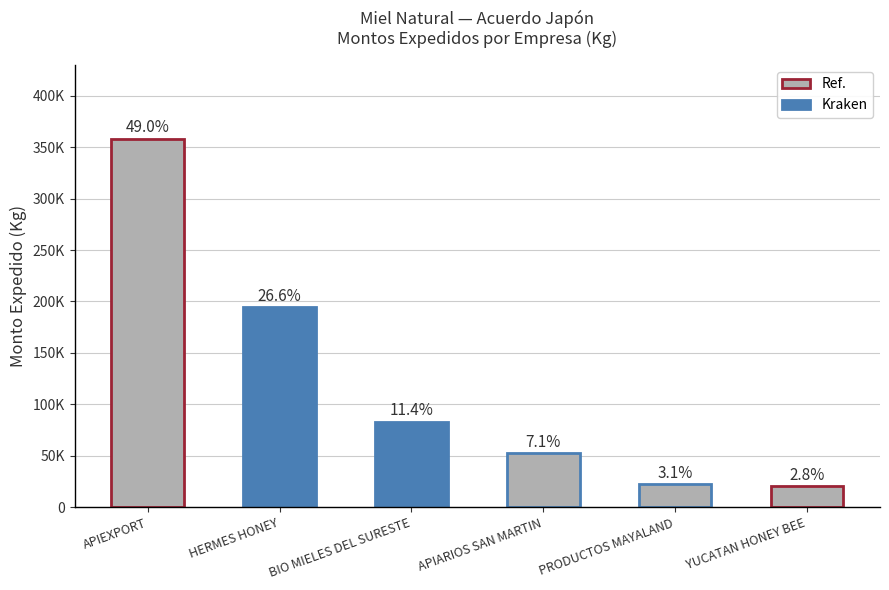

What is the ratio of the value at APIARIOS SAN MARTIN to the value at APIEXPORT?

0.1